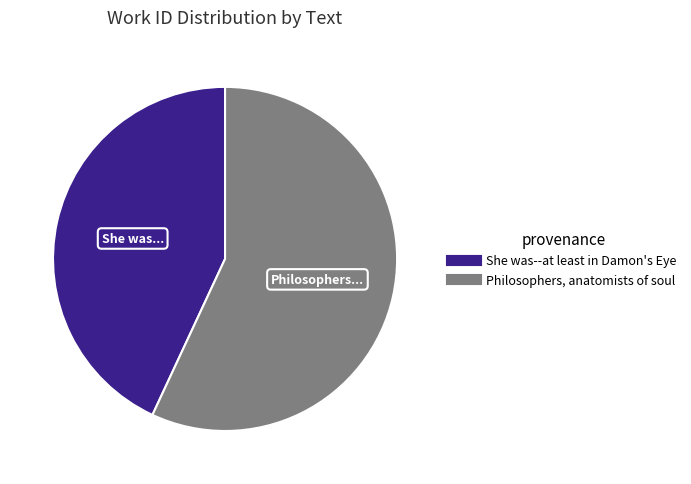

How many segments does this pie chart have?

2